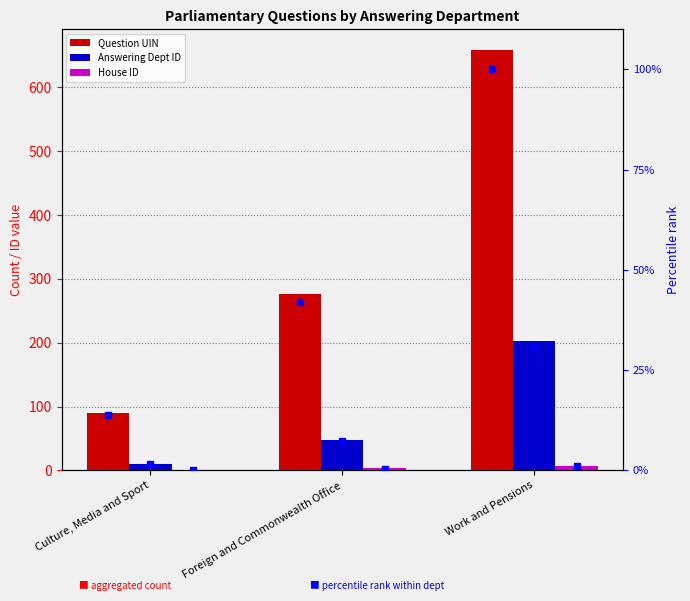

How many distinct data groups are displayed?

3